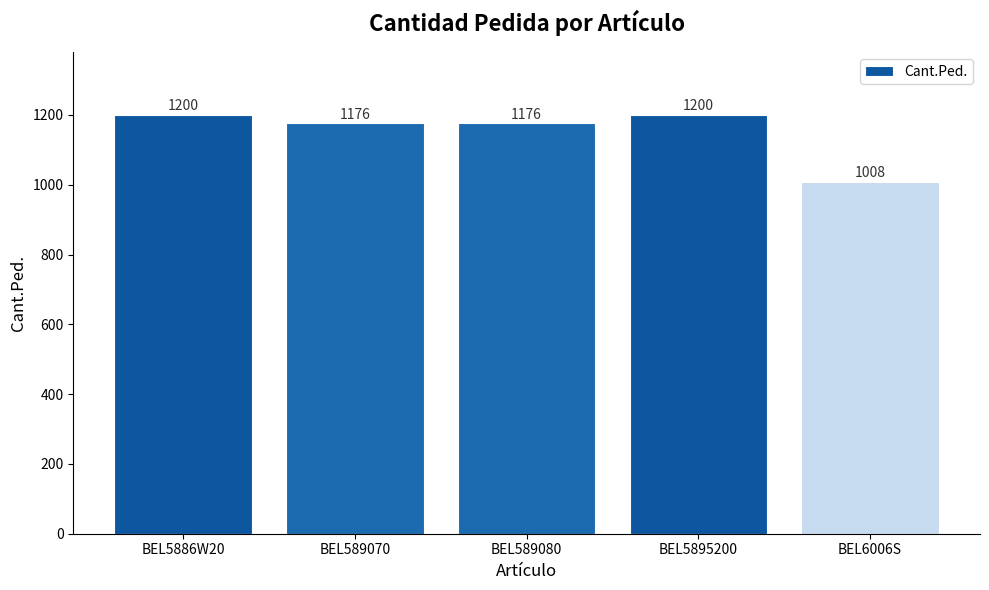

How many series are shown in this chart?

1